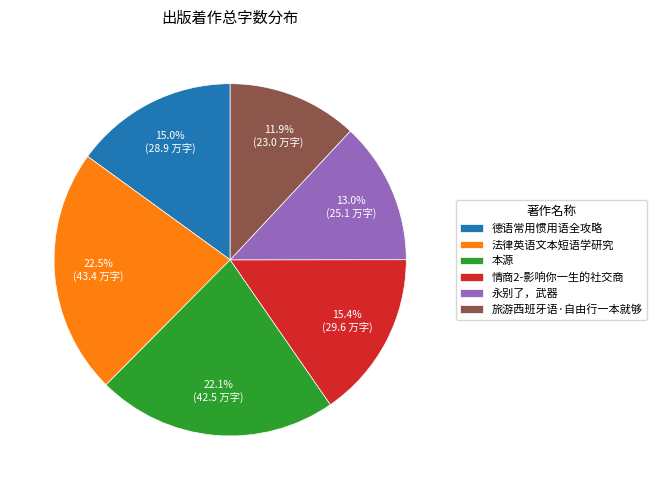

To the nearest percent, what is the difference between the 本源 and 永别了，武器 slice percentages?

9%